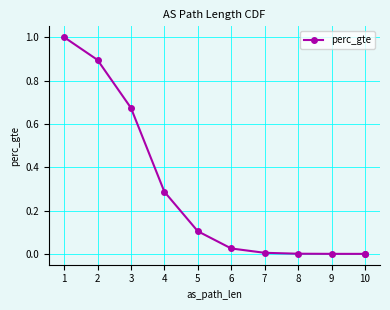

What is the difference between the values at 4 and 3?

0.4